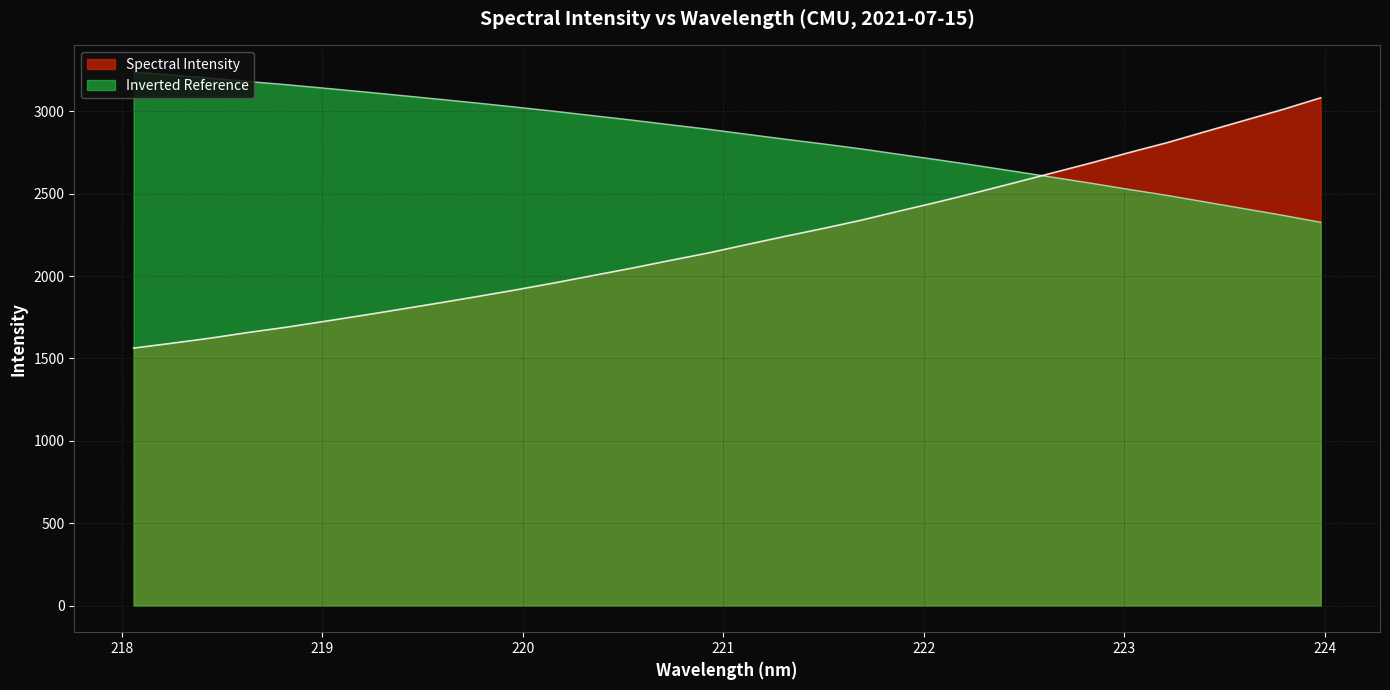

Count the number of categories in the chart.

32